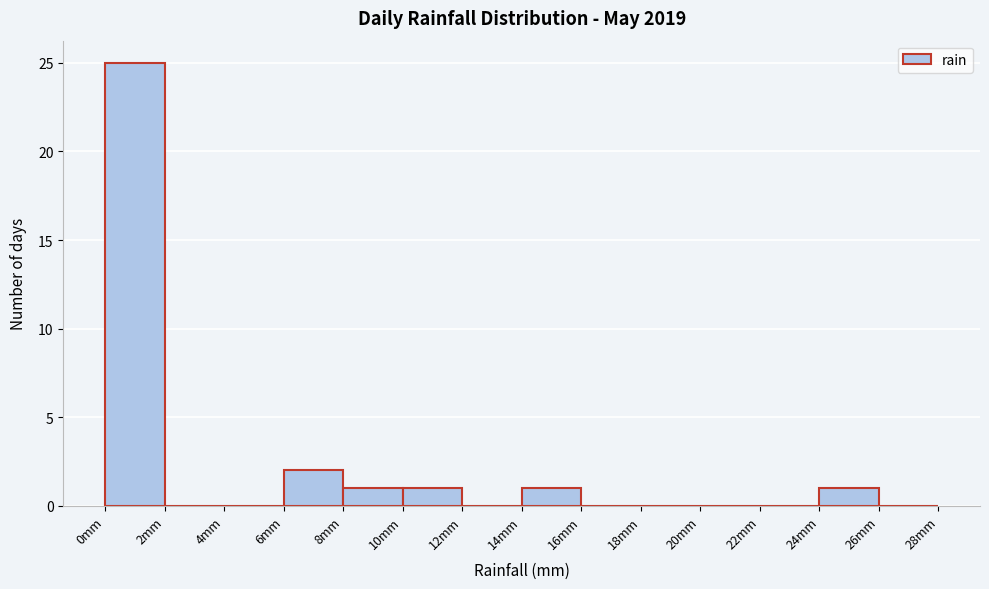

Which range on the x-axis has the tallest bar?

0 to 2